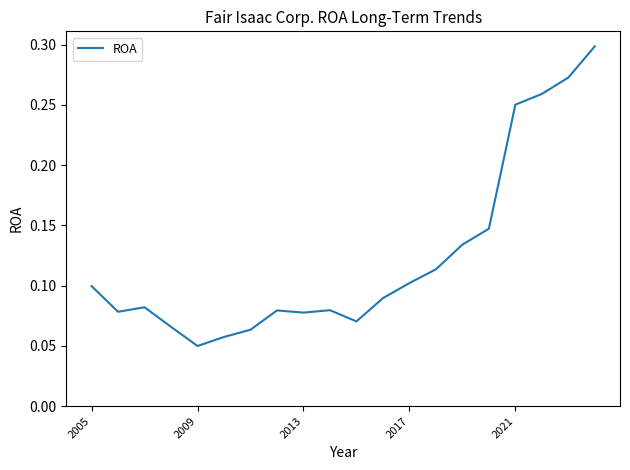

How many points are higher than both their immediate neighbors (excluding endpoints)?

3